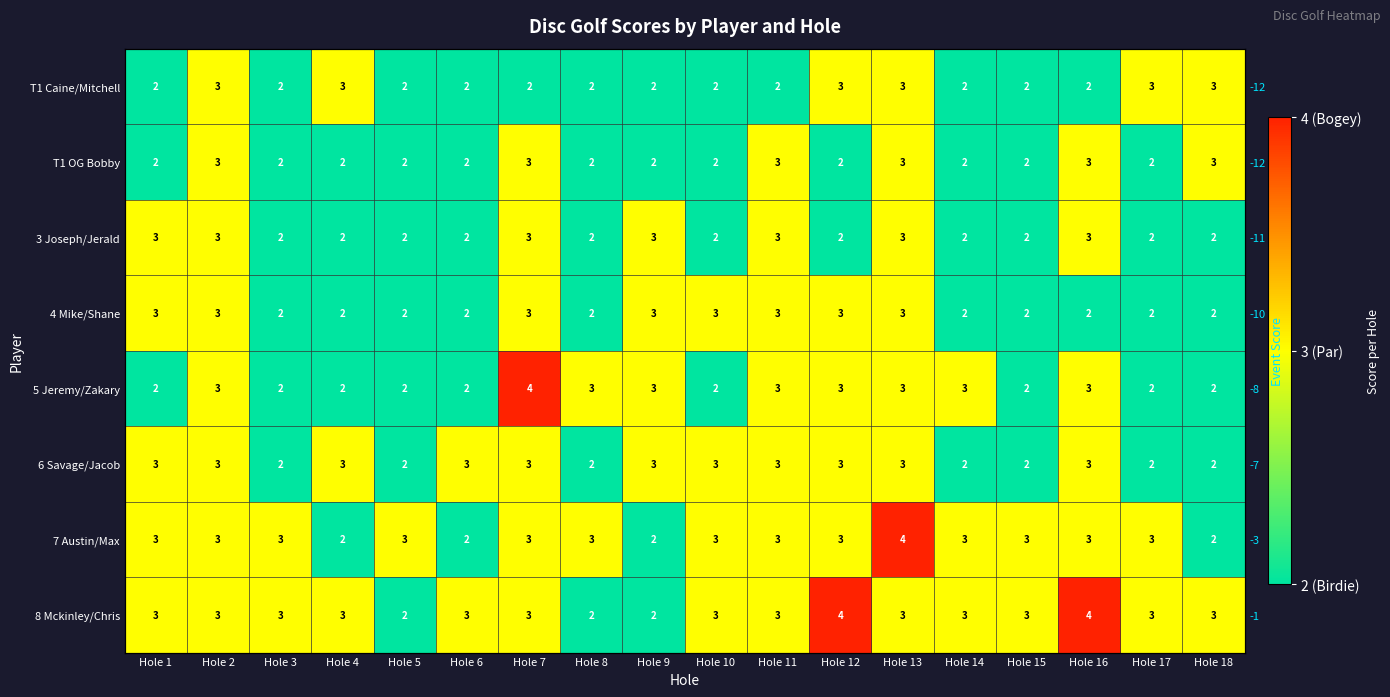

True or false: 3 Joseph/Jerald has a value of 2 at Hole 4.

True